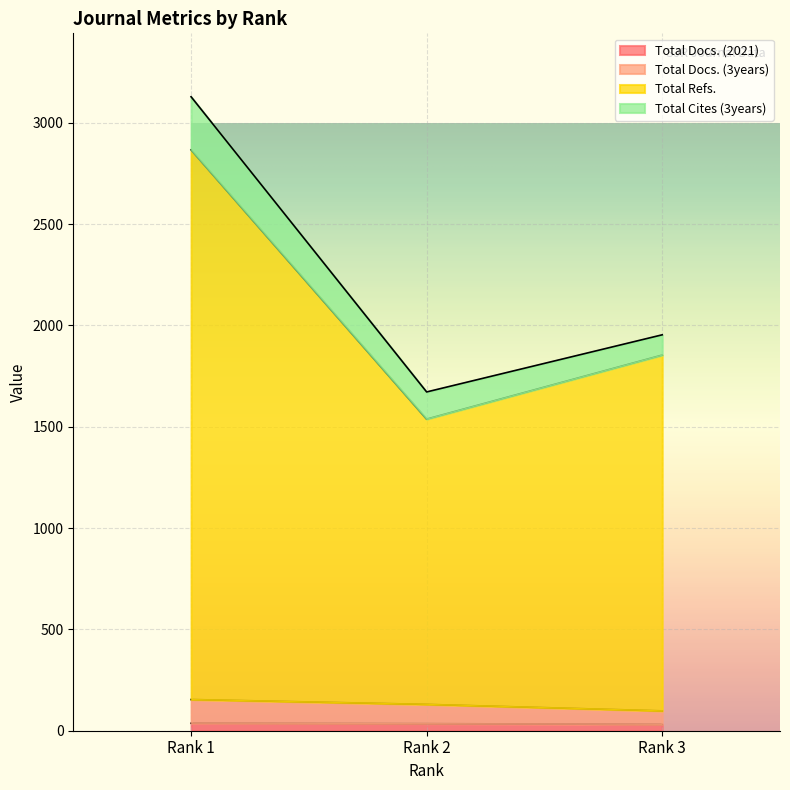

Where does the Total Refs. series first go above 1854?

Rank 1